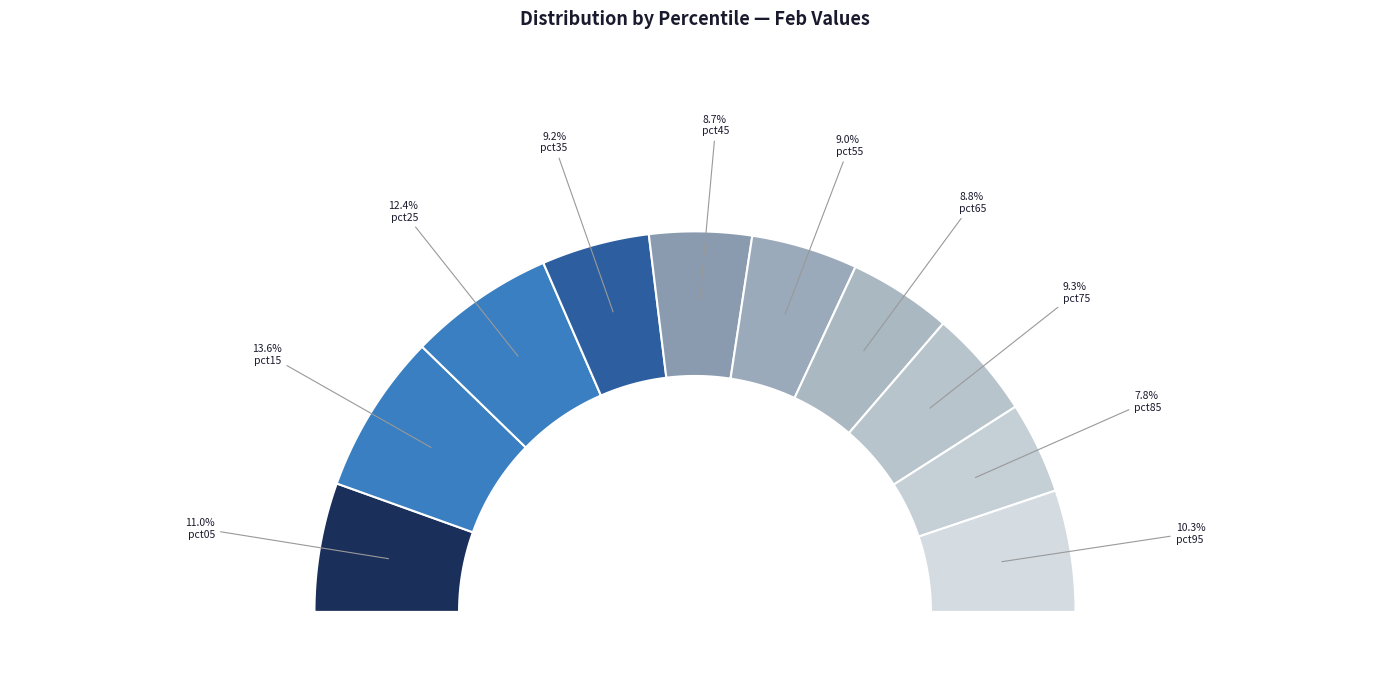

True or false: pct35 accounts for 9% of the total.

True